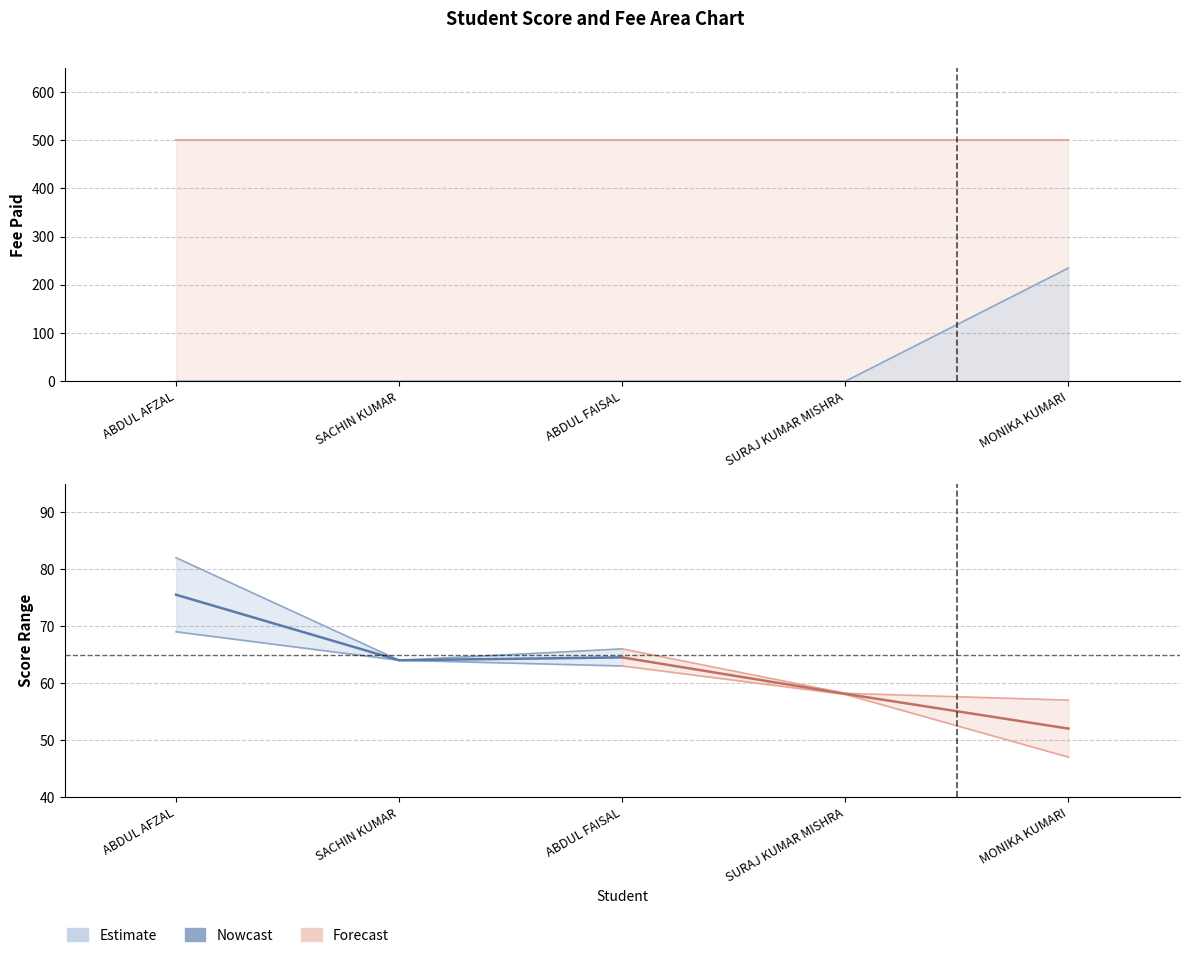

What is the label of the 5th point from the left?

MONIKA KUMARI